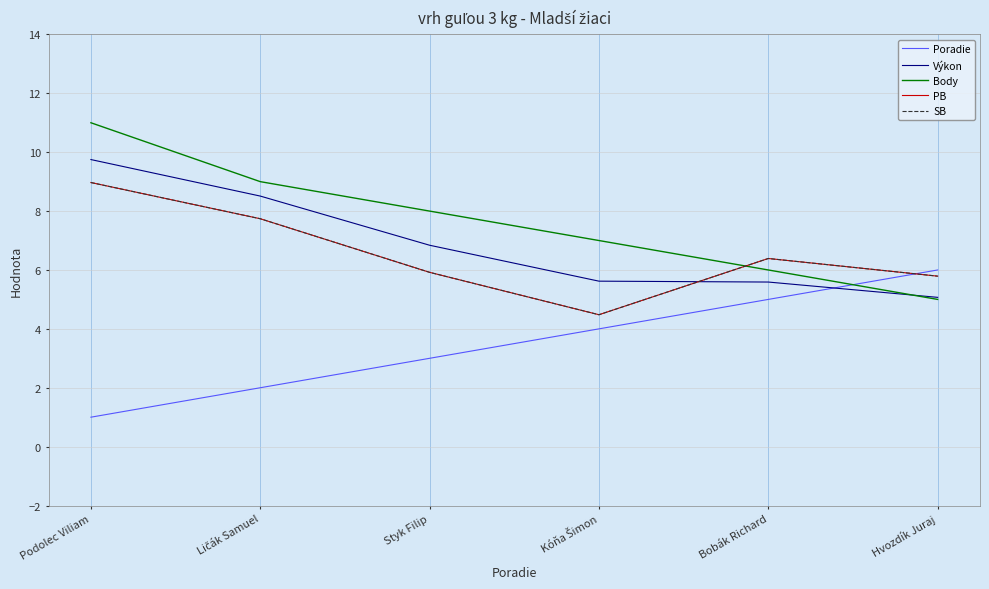

What is the difference between the maximum and minimum values in the SB series?

4.5